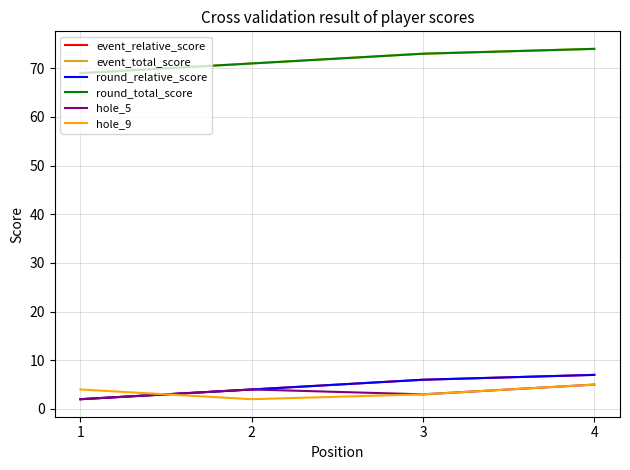

How many lines are shown in the chart?

6